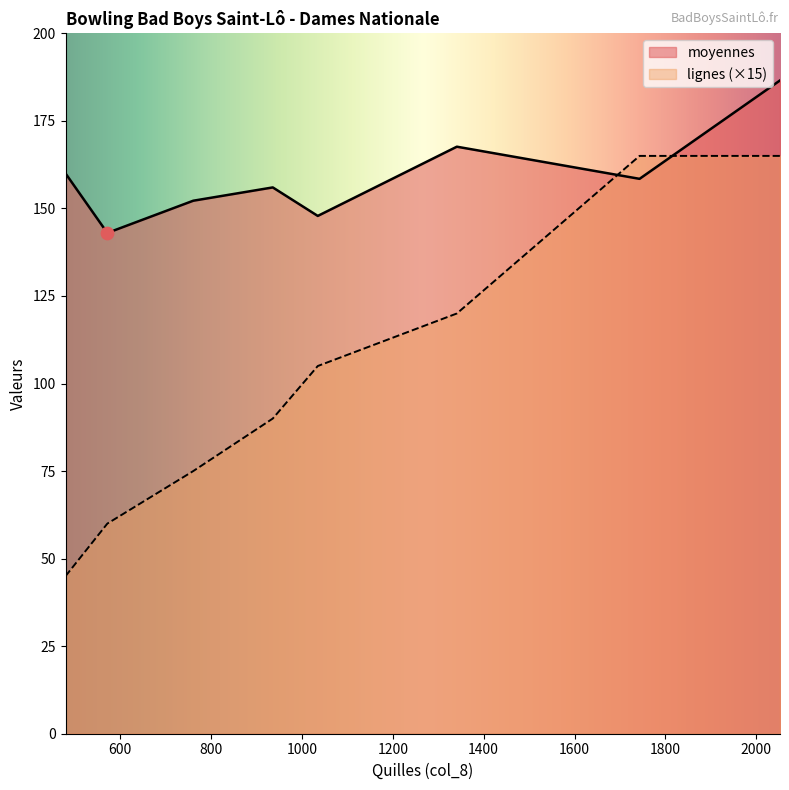

Which series has the largest total across all categories?

moyennes